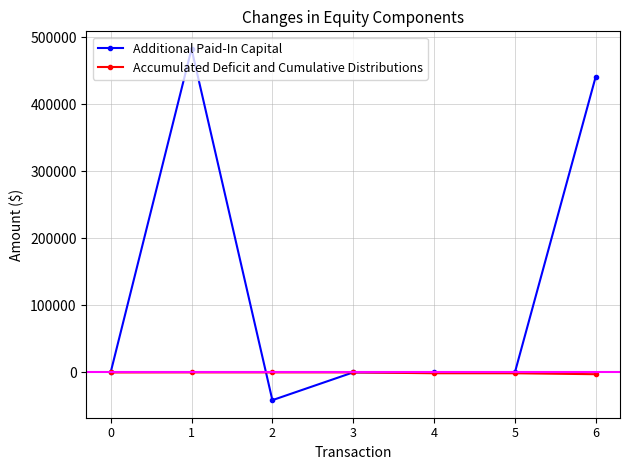

Count the number of categories in the chart.

7